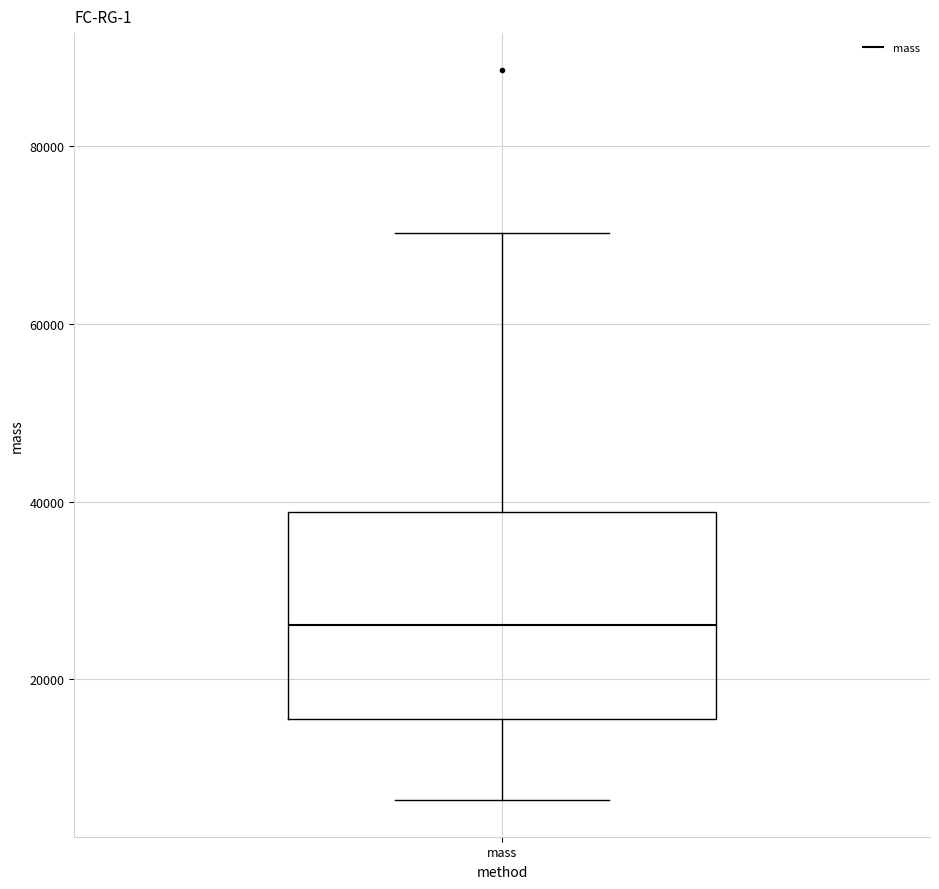

Where does the median line of the box for mass sit on the y-axis? The values are not printed on the chart, so give them approximately, as read against the axis.

26000